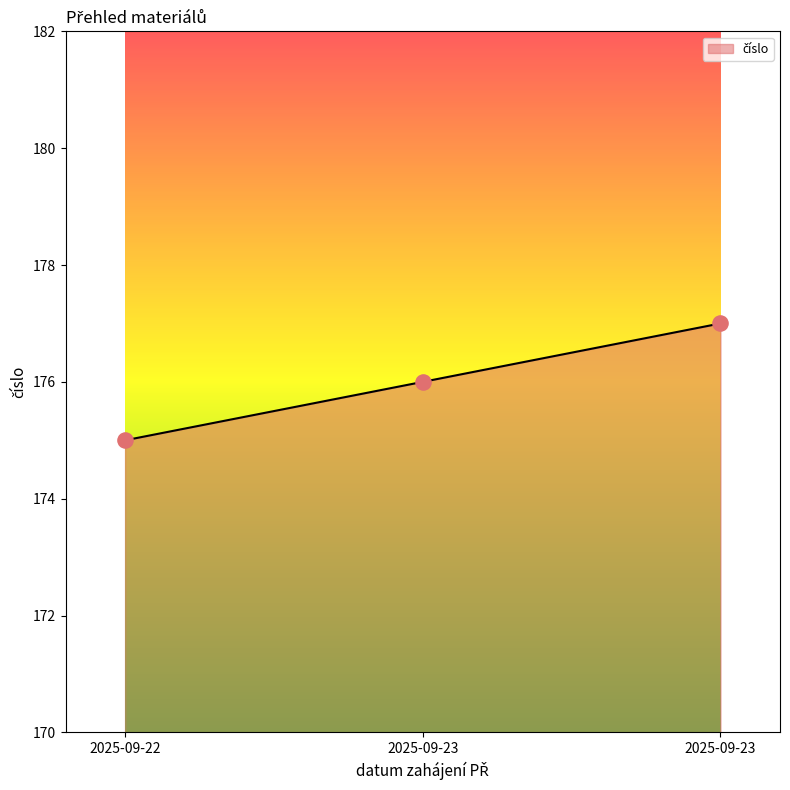

Between 2025-09-23 and 2025-09-23, which is larger?

2025-09-23